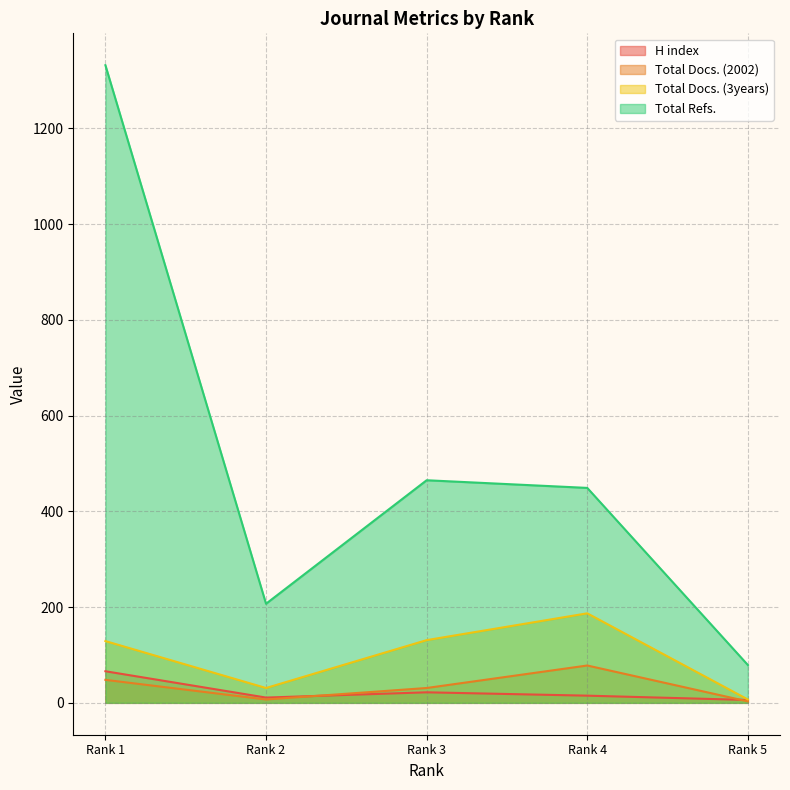

Read the Total Docs. (3years) value at Rank 3.

131